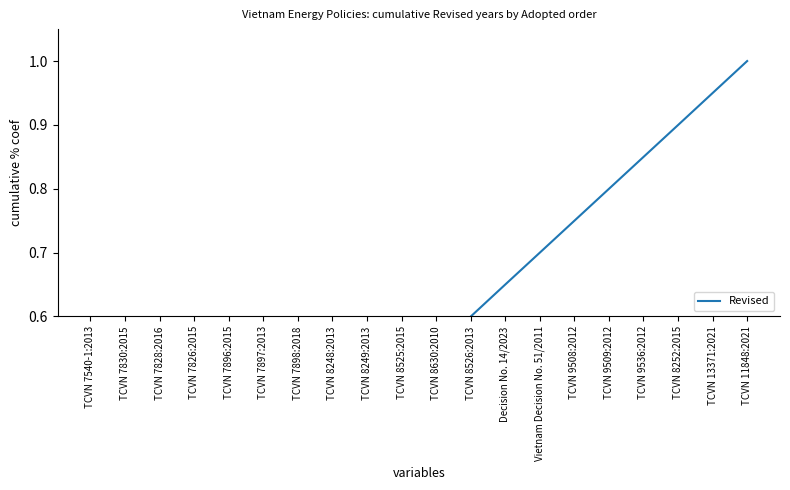

Reading left to right, what are all the values shown in this chart?

0.0	0.1	0.2	0.2	0.3	0.3	0.4	0.4	0.4	0.5	0.5	0.6	0.7	0.7	0.7	0.8	0.8	0.9	0.9	1.0